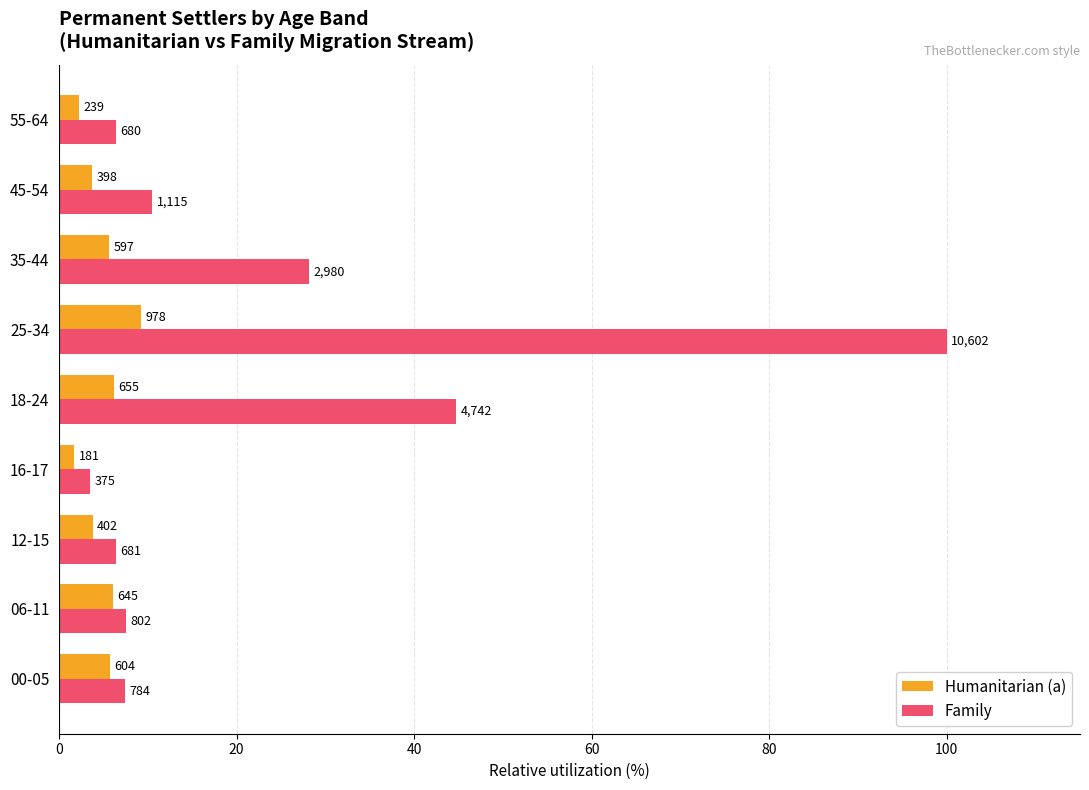

What are all the series names shown in the legend?

Humanitarian (a), Family